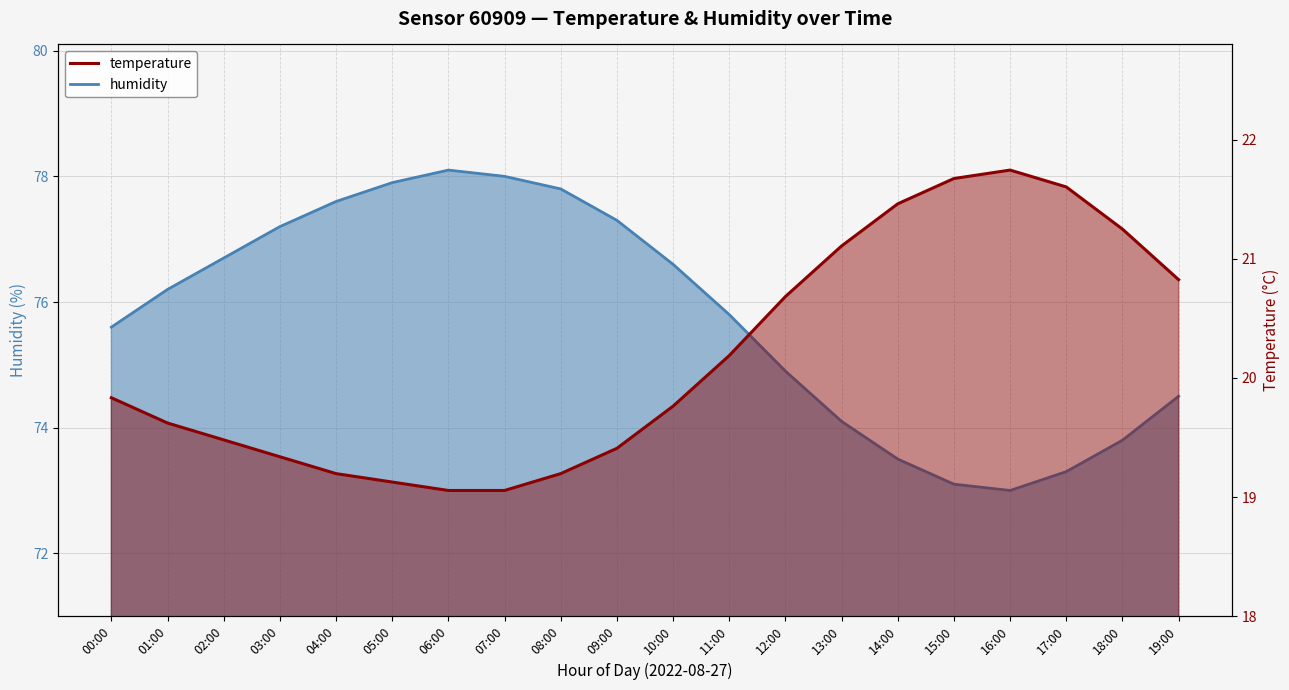

What is the difference between the humidity values at 00:00 and 14:00?

2.1